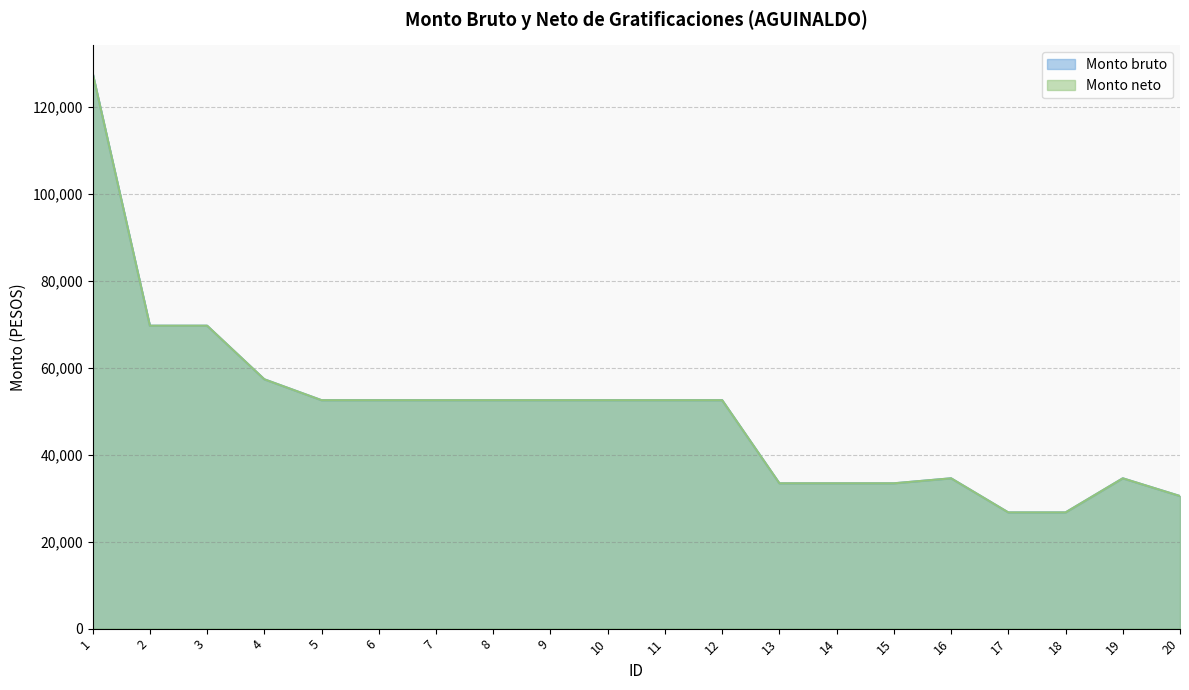

What is the value of the Monto bruto point at the 15th from the left?

33424.0